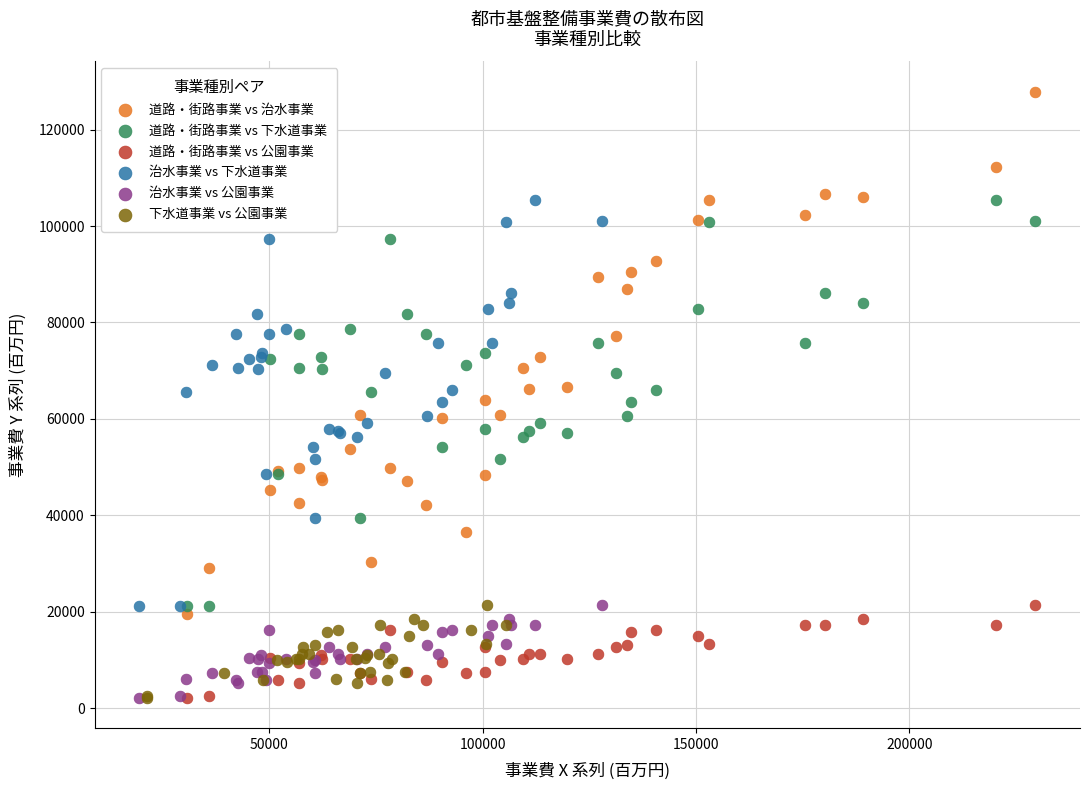

Which series contains the highest Y value?

道路・街路事業 vs 治水事業